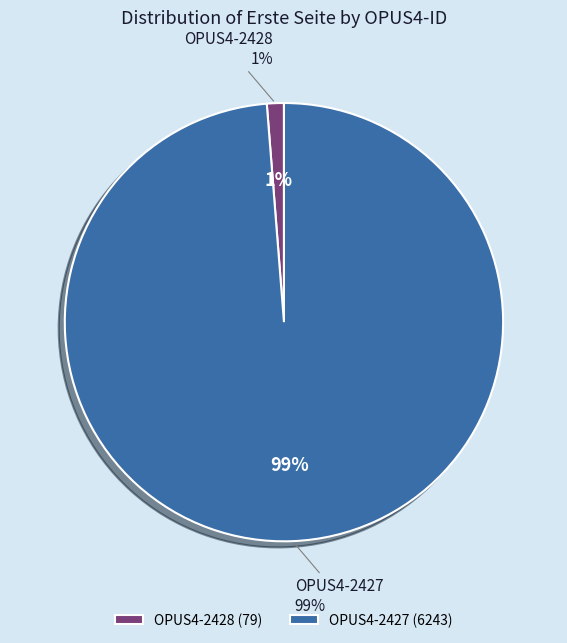

To the nearest percent, what percentage of the pie is OPUS4-2428?

1%